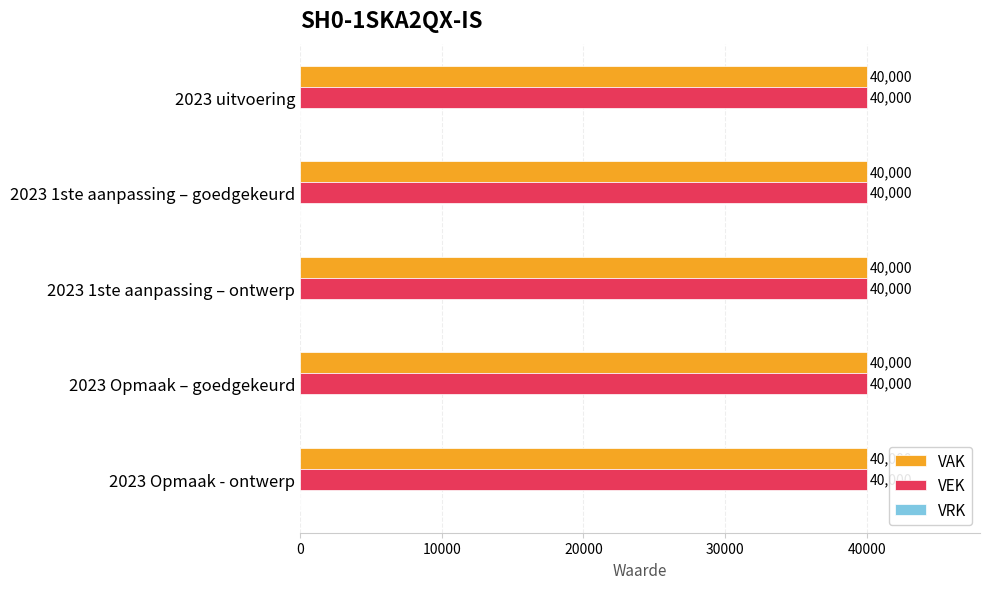

How many groups of bars are there?

5